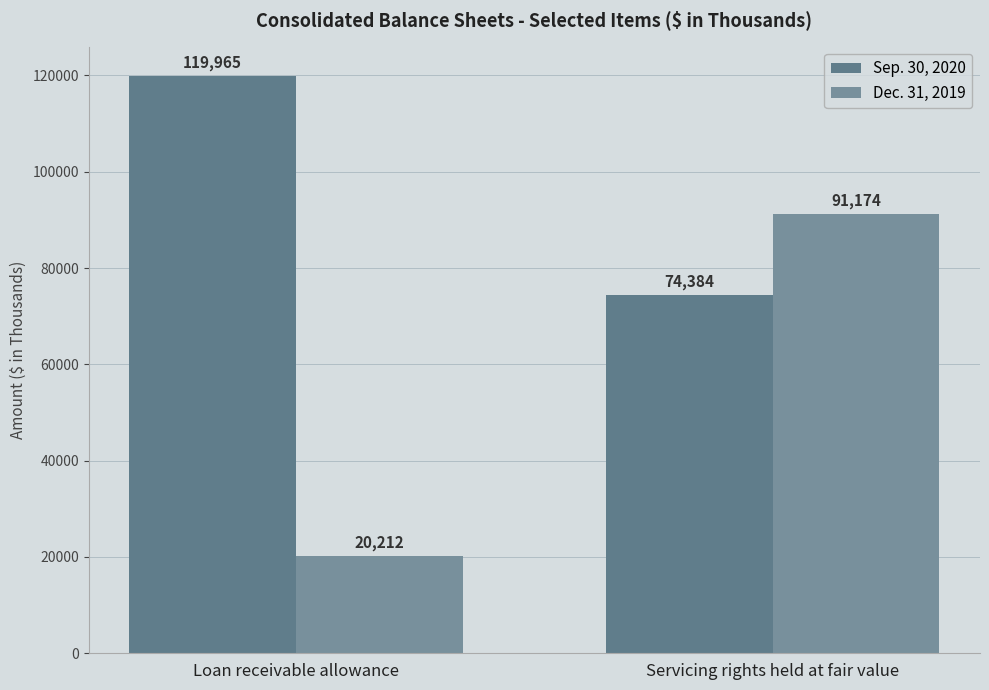

What are all the series names shown in the legend?

Sep. 30, 2020, Dec. 31, 2019